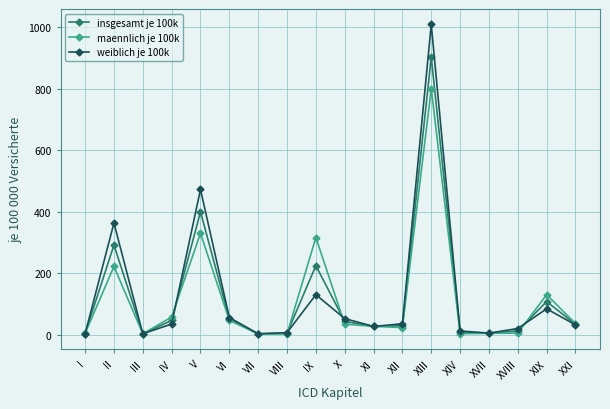

True or false: maennlich je 100k has a value of 322.6 at XIII.

False